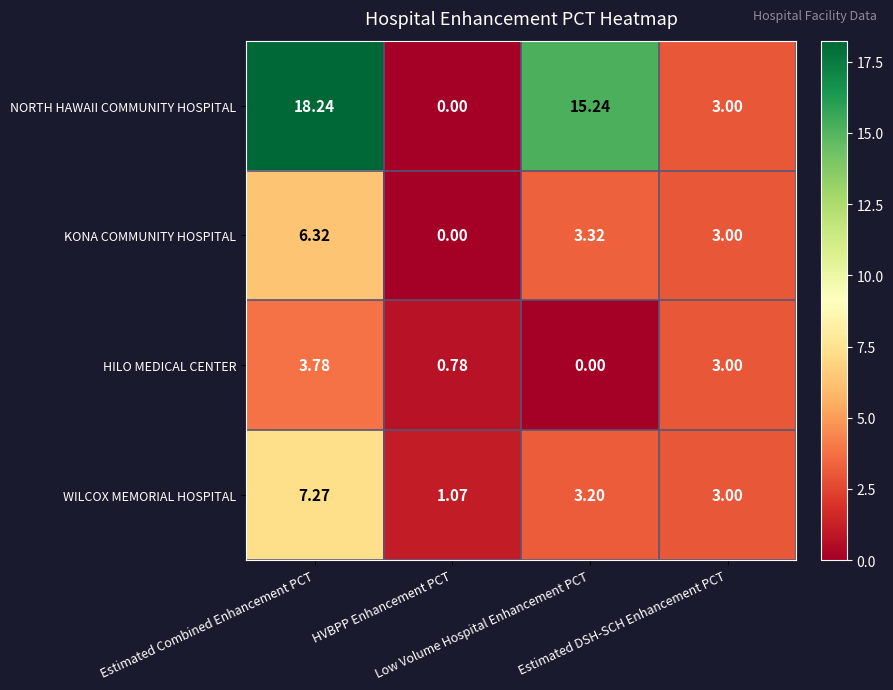

Which series has the widest spread of values?

NORTH HAWAII COMMUNITY HOSPITAL